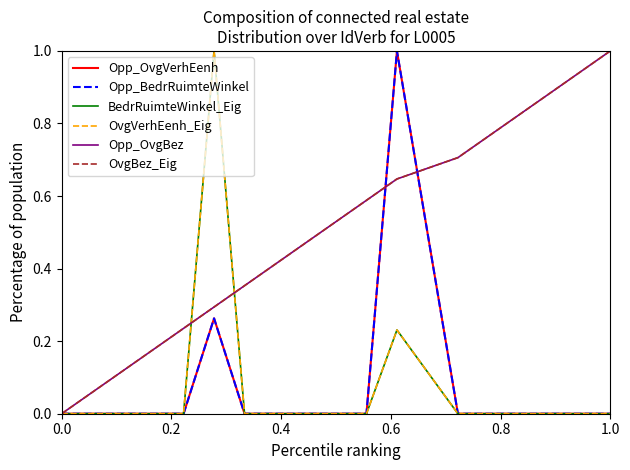

Does the chart display data point markers on the line(s)?

No